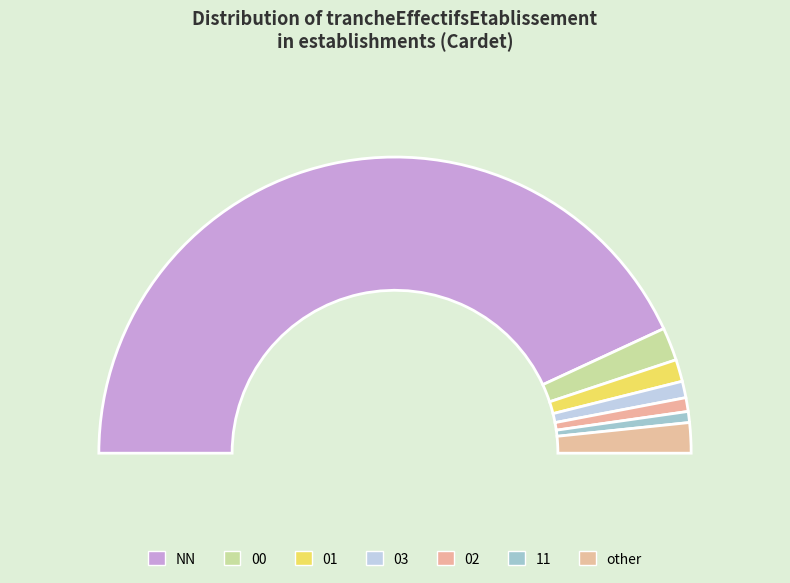

Does any single category account for the majority?

Yes